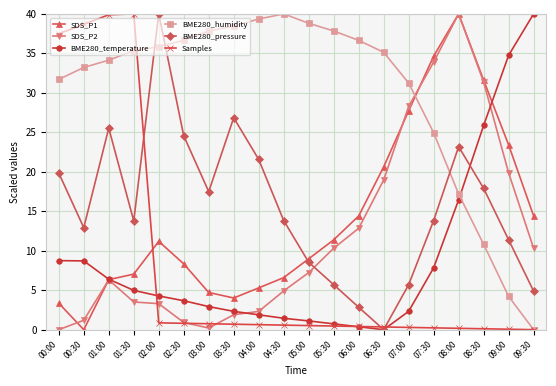

True or false: Samples has a value of 0.5 at 05:00.

True